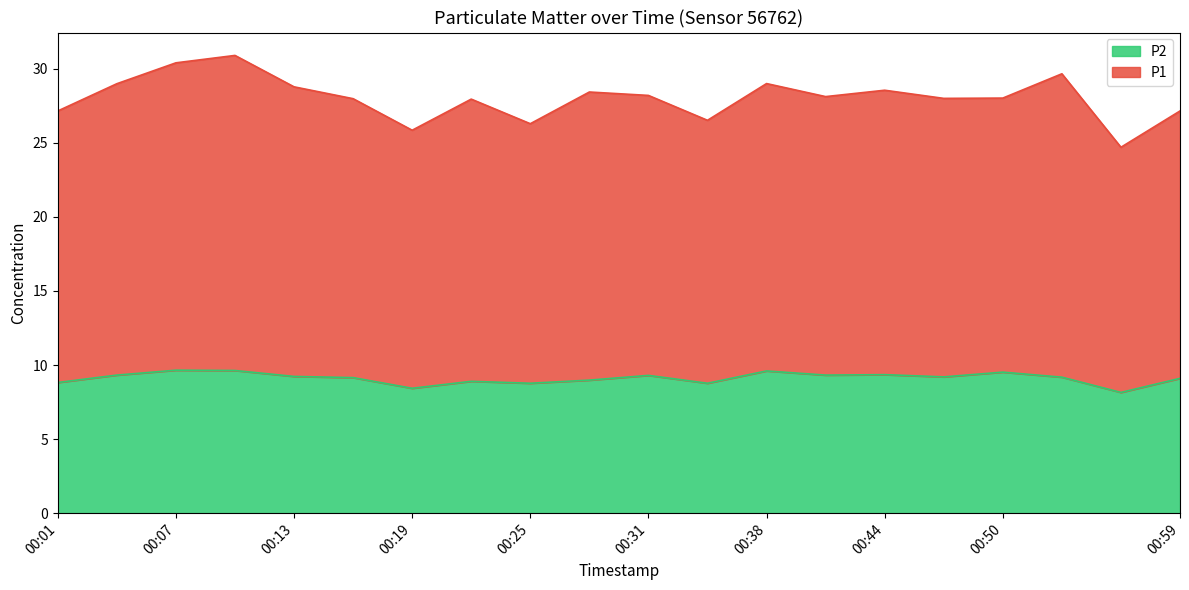

Is the value of P1 at 00:38 greater than the value of P2 at 00:38?

Yes